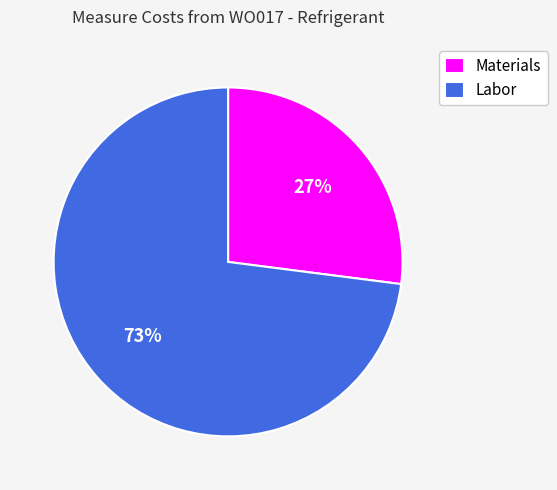

The Materials slice represents 27% of the pie. True or false?

True